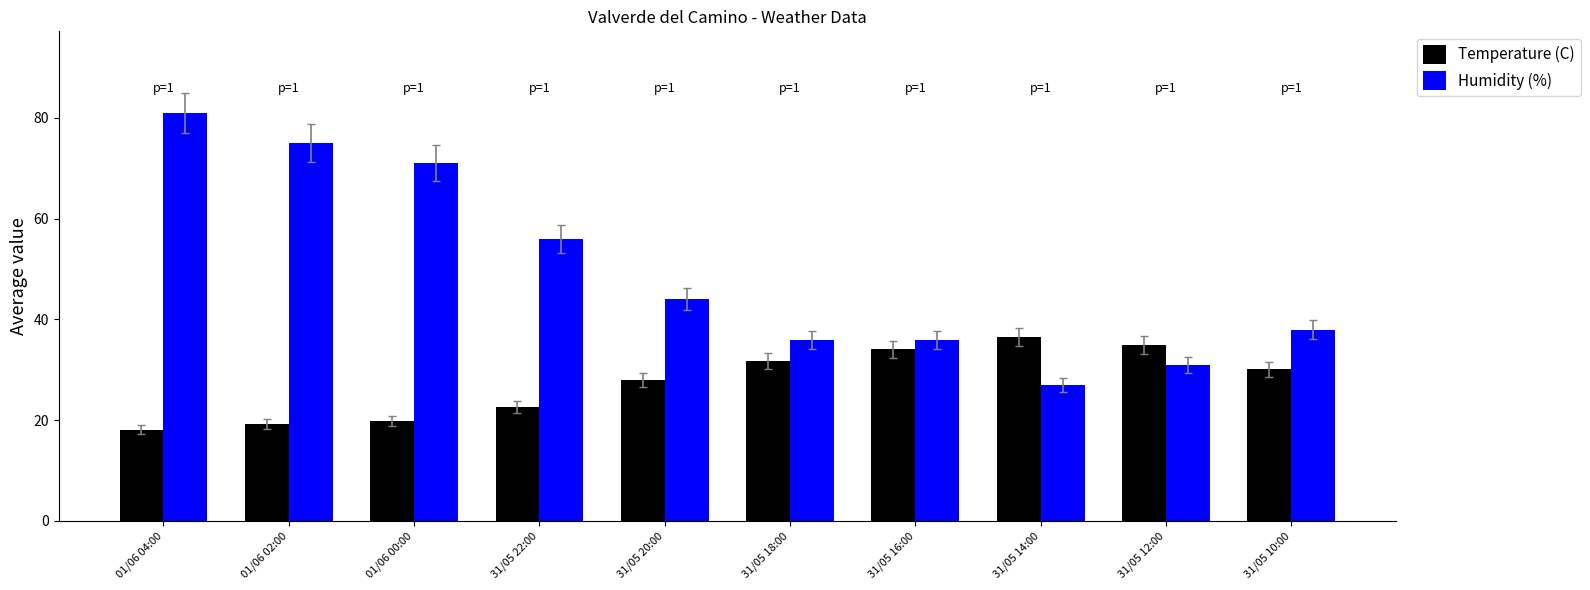

Reading left to right, what are all the values shown in this chart?

Temperature (C): 18.1	19.3	19.8	22.6	28.0	31.8	34.1	36.5	34.9	30.1
Humidity (%): 81.0	75.0	71.0	56.0	44.0	36.0	36.0	27.0	31.0	38.0